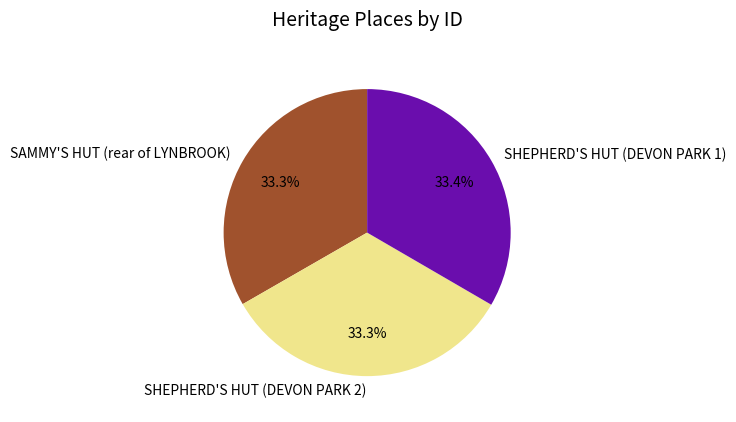

What portion of the pie excludes SHEPHERD'S HUT (DEVON PARK 1)?

66.6%